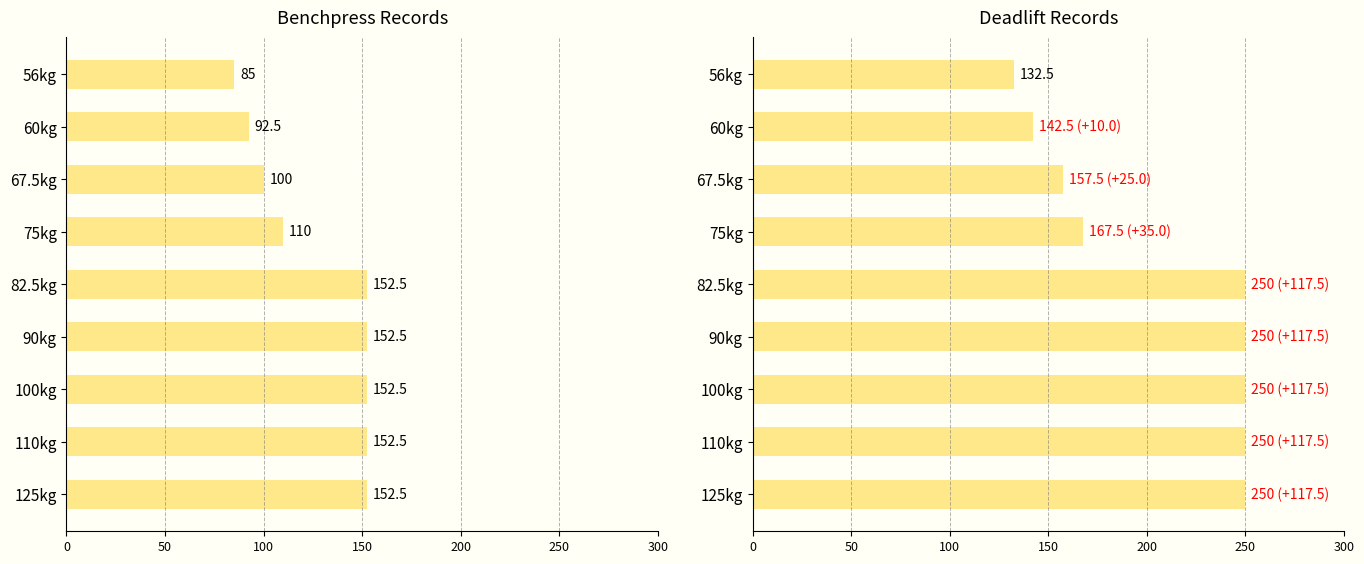

Count the number of categories in the chart.

9